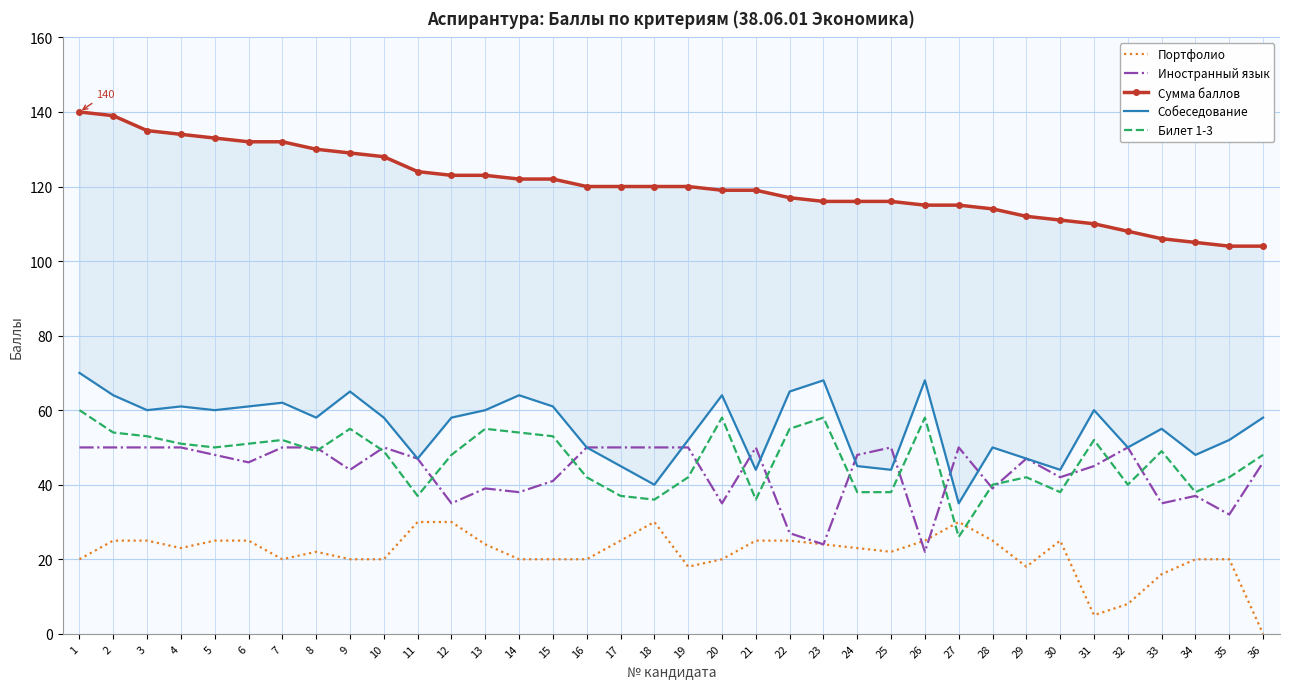

True or false: Билет 1-3 and Собеседование intersect in this chart.

False